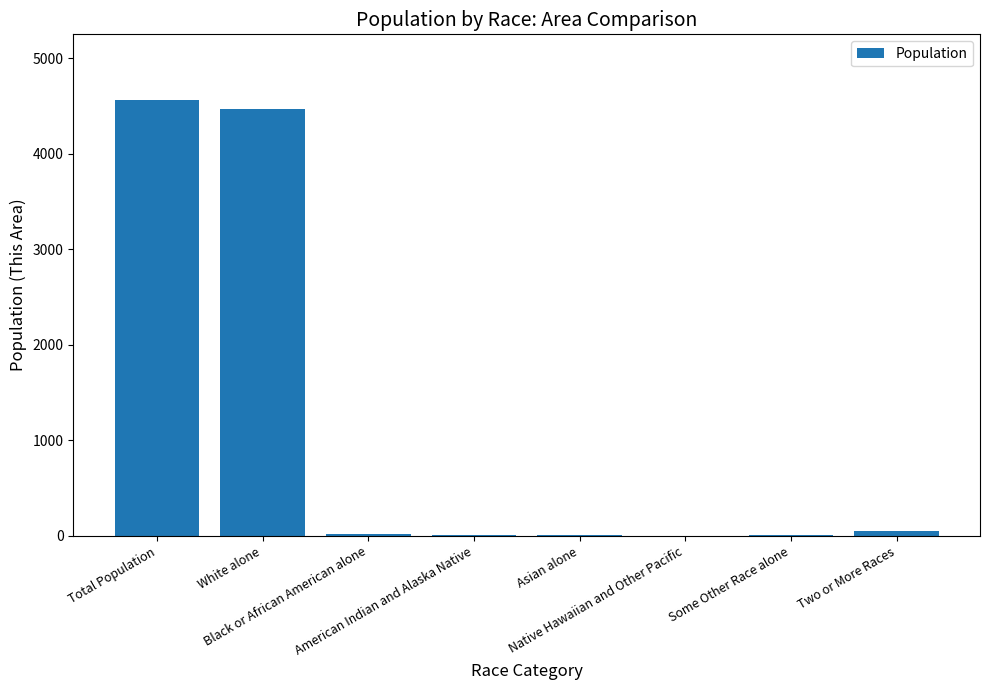

Is it true that the value at American Indian and Alaska Native is 9?

True